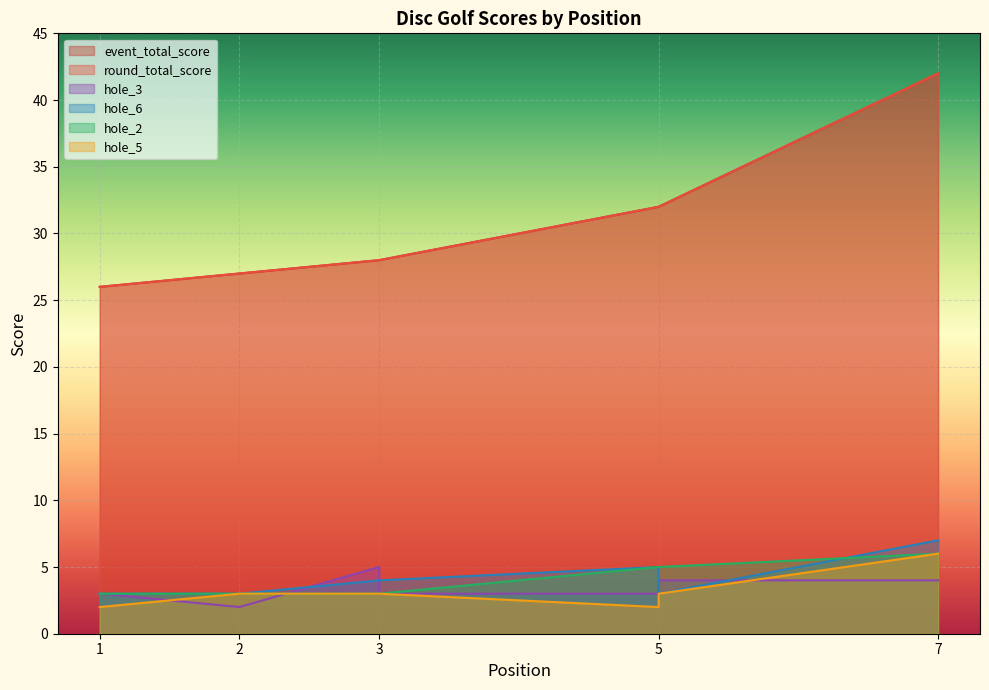

Between 3 and 5, which series saw the biggest shift?

event_total_score